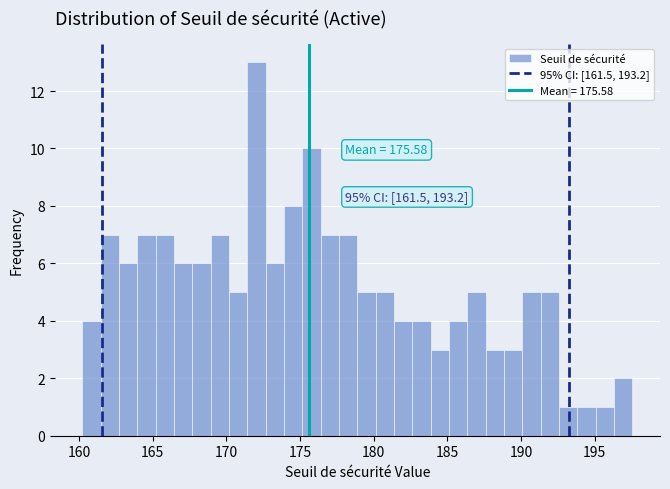

Read against the x-axis, roughly where is the centre of the tallest bar?

172.0